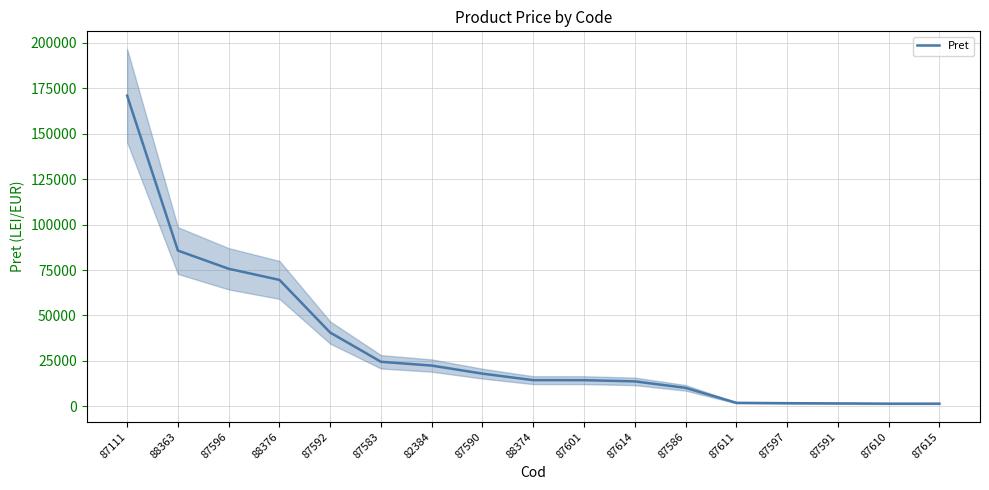

True or false: the data has more than 1 interior local peaks.

False